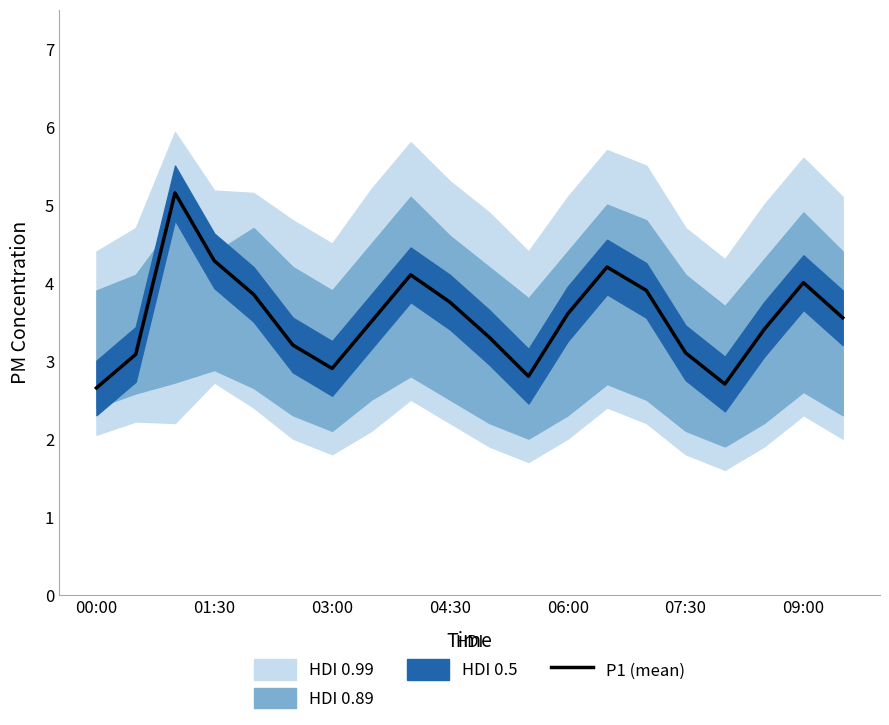

What is the difference between the values at 9 and 10?

0.5